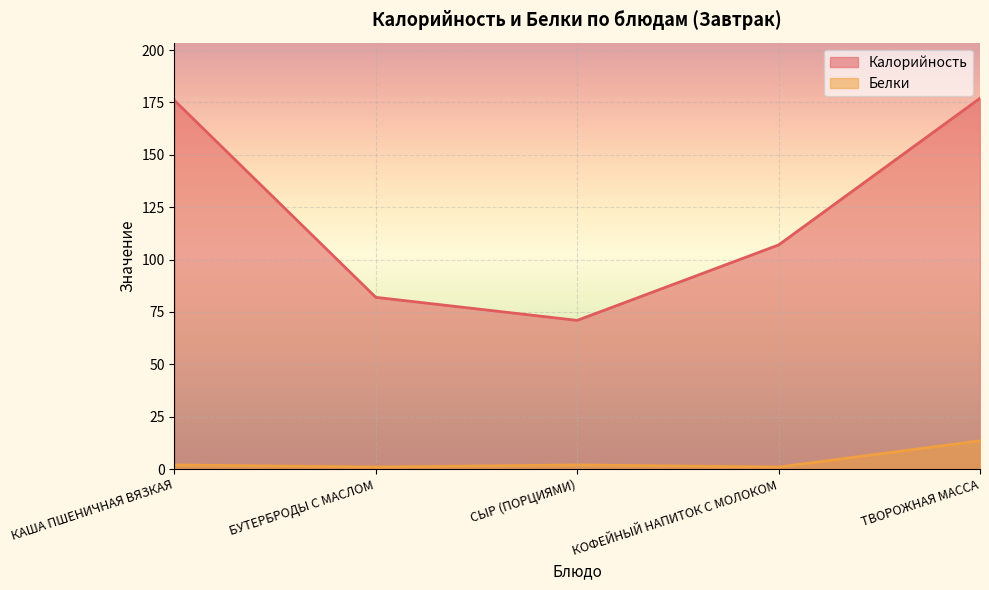

What is the difference between the Калорийность values at БУТЕРБРОДЫ С МАСЛОМ and КОФЕЙНЫЙ НАПИТОК С МОЛОКОМ?

25.0